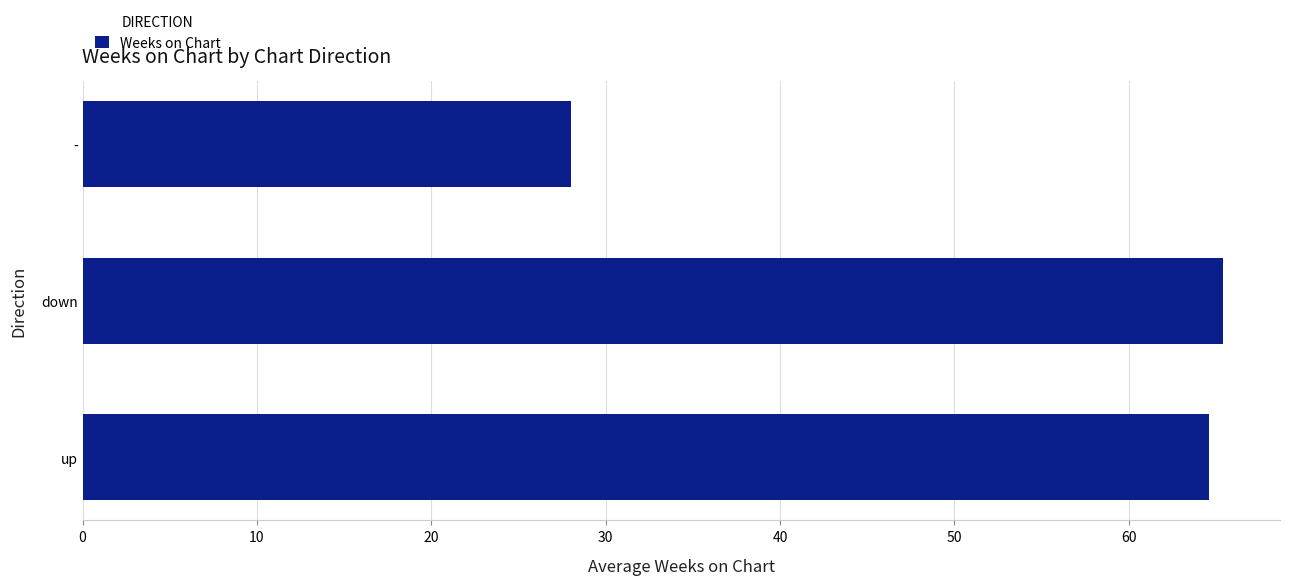

What is the average value?

52.7